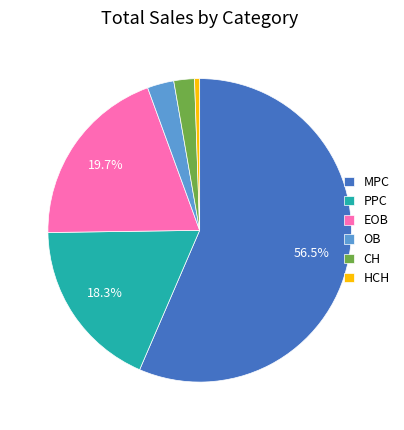

The PPC slice represents 12% of the pie. True or false?

False